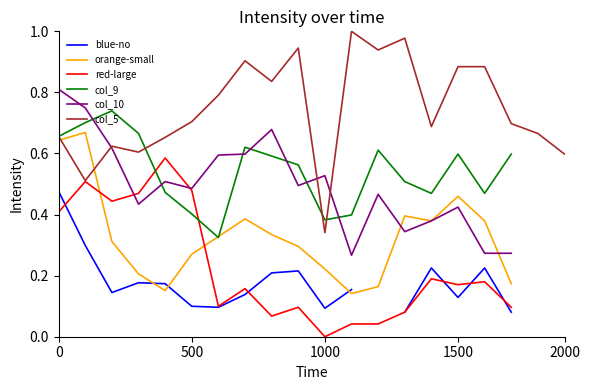

What is the total value across all series at 0?

3.6